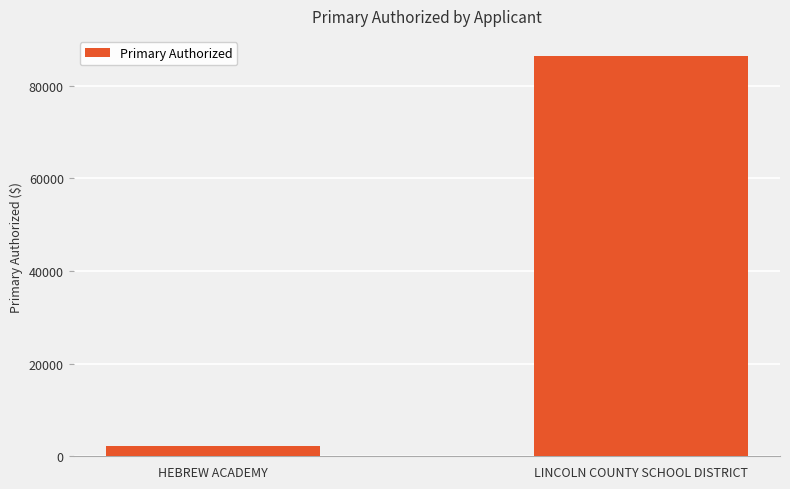

Rank the categories by value from lowest to highest.

HEBREW ACADEMY, LINCOLN COUNTY SCHOOL DISTRICT